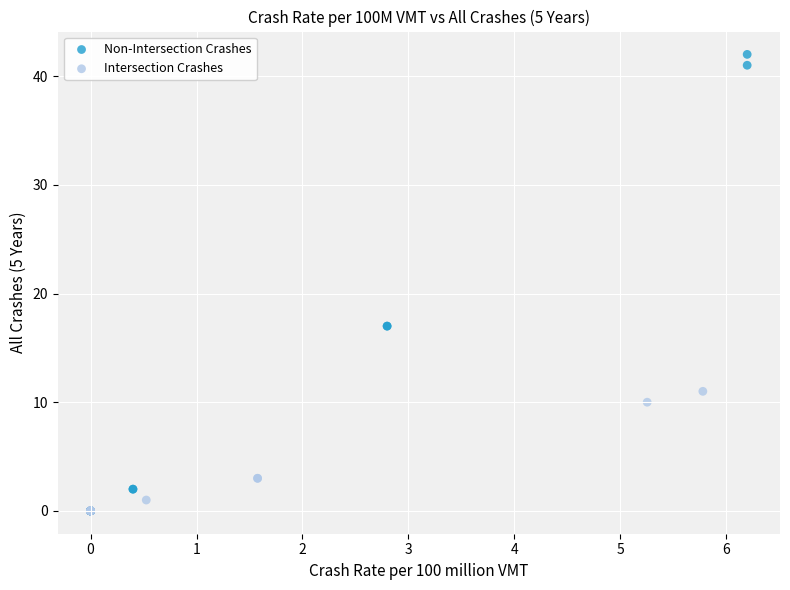

Which series contains the highest Y value?

Non-Intersection Crashes